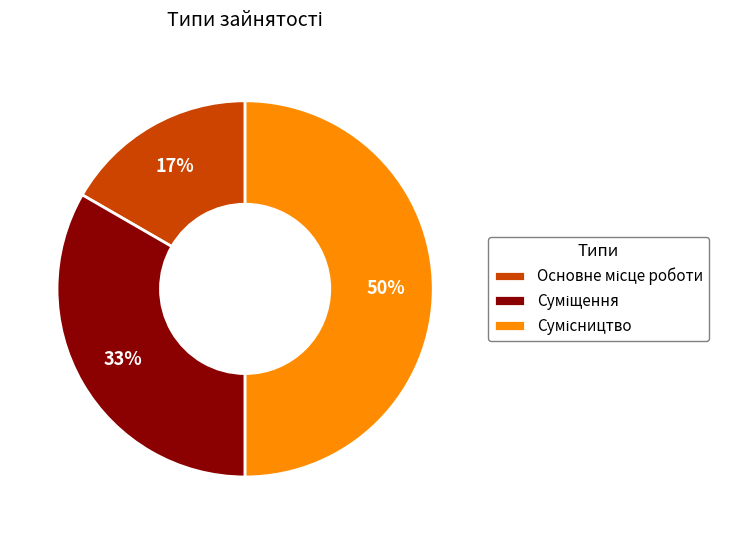

To the nearest percent, what is the difference between the largest and smallest slice percentages?

33%